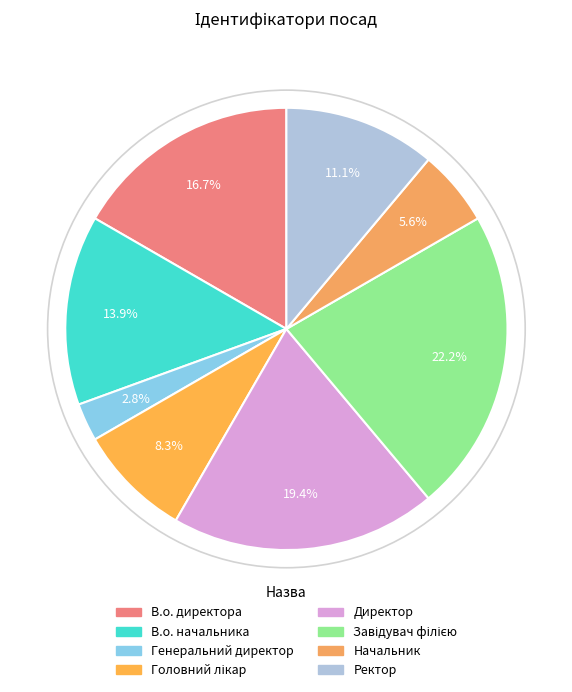

To the nearest percent, what is the difference between the largest and smallest slice percentages?

19%